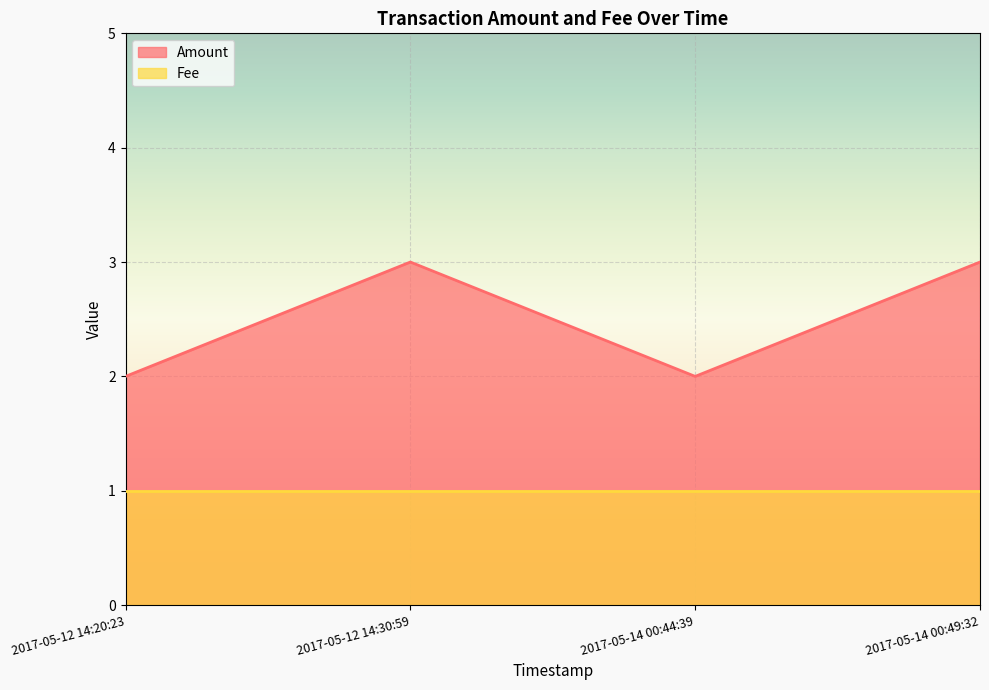

The chart shows a value of 5 at 2017-05-12 14:30:59. True or false?

False